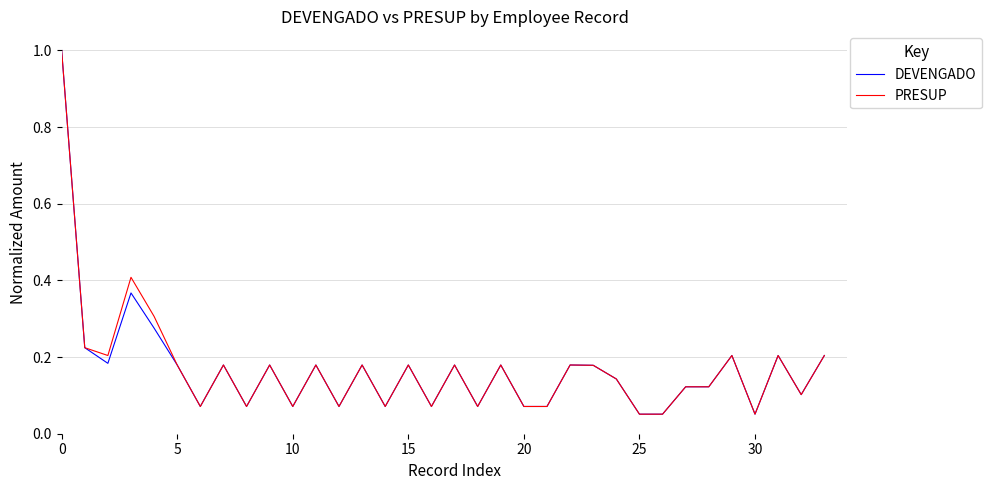

What is the maximum value shown in the chart?

1.0